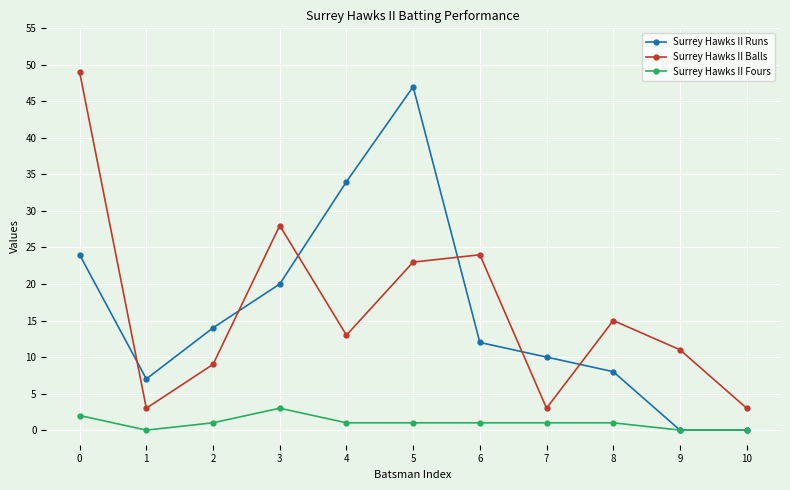

What is the difference between the second highest and second lowest values in the Surrey Hawks II Fours series?

2